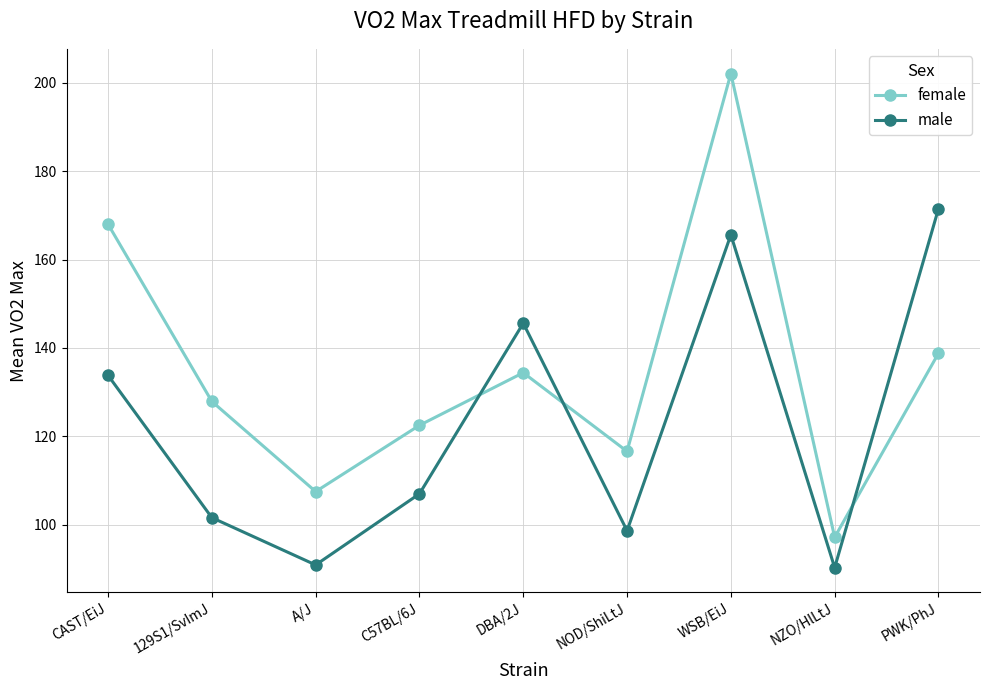

What is the total value across all series at PWK/PhJ?

310.3